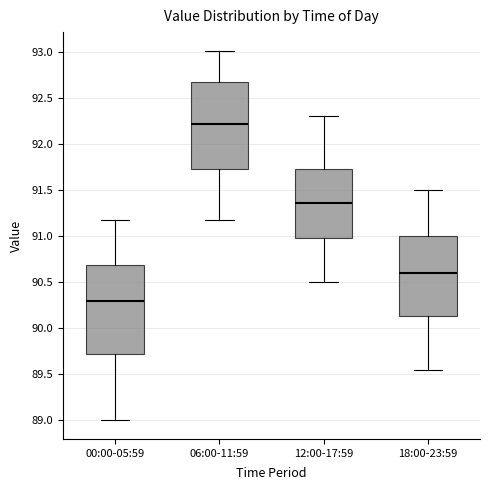

Where does the upper whisker of the box for 00:00-05:59 end on the y-axis? The values are not printed on the chart, so give them approximately, as read against the axis.

91.15